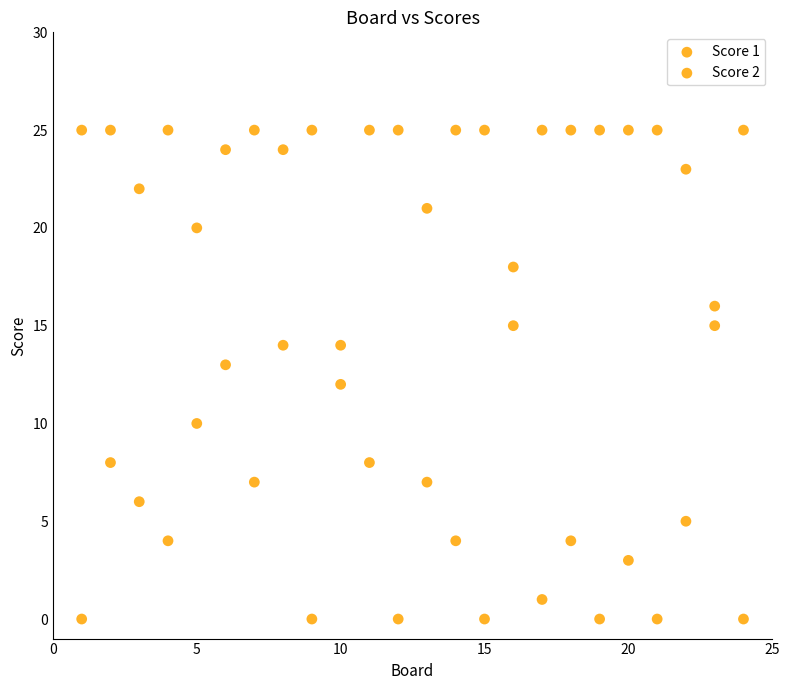

How many points are shown in the scatter plot?

48